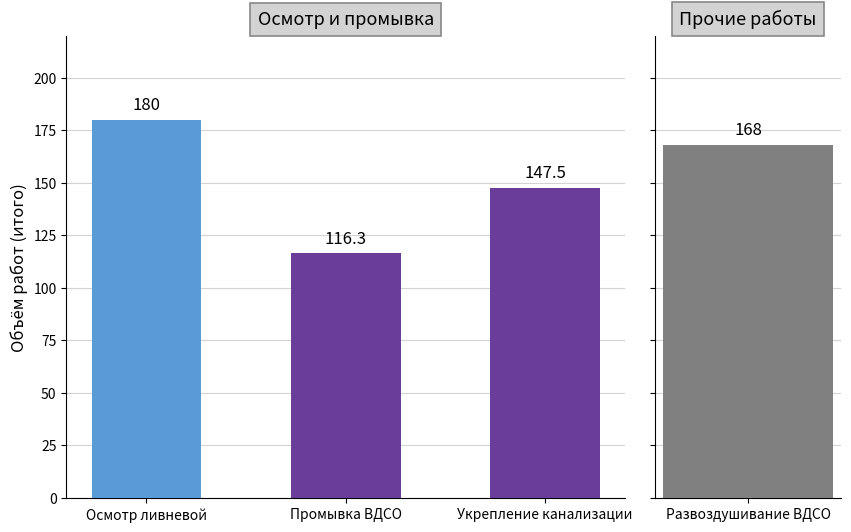

What is the change in value from Промывка ВДСО to Укрепление канализации?

+31.2